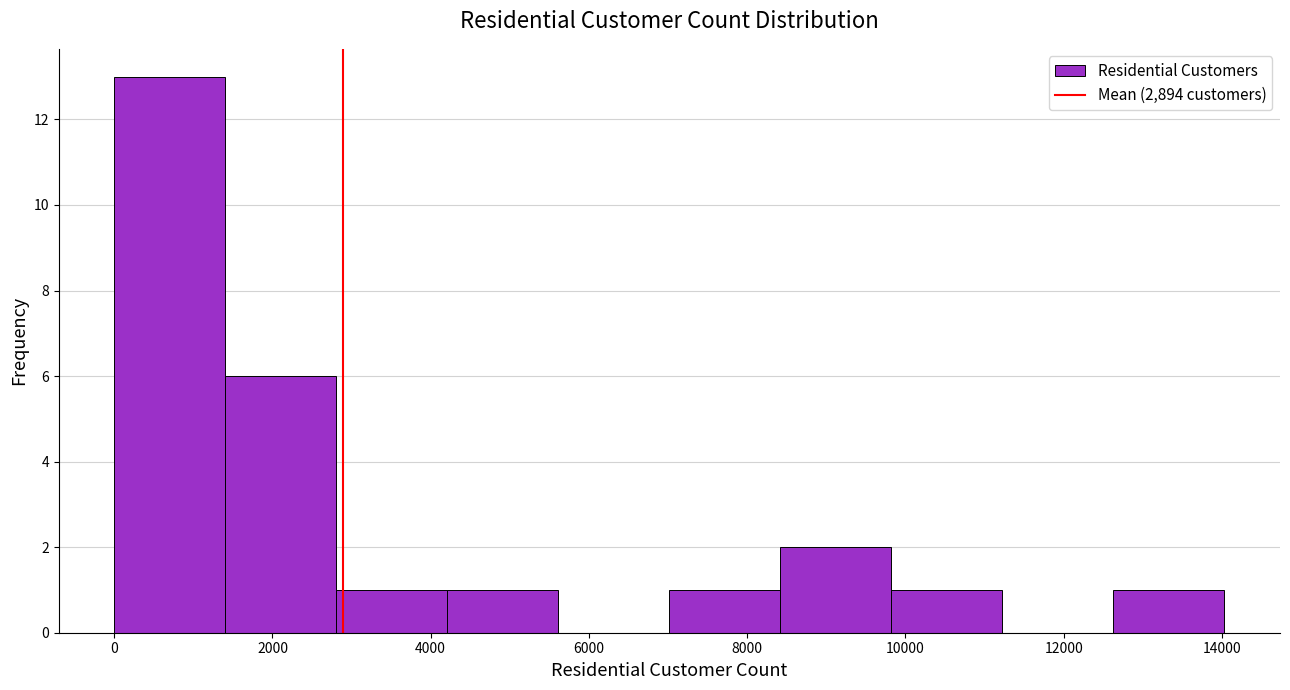

How tall is the bar that spans 4200 to 5600 on the x-axis? Neither the bar edges nor the heights are printed on the chart, so give them approximately, as read against the axes.

1